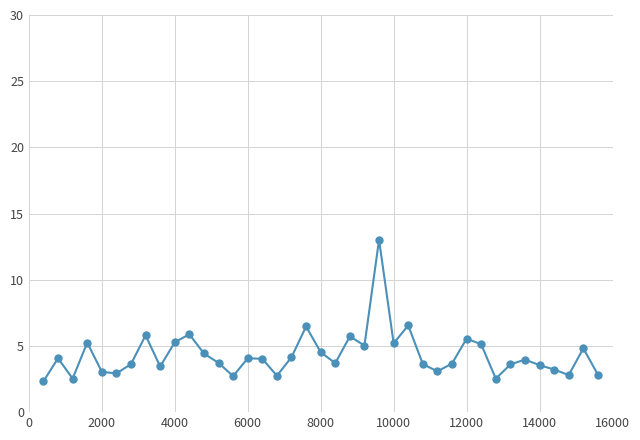

What is the smallest value displayed?

2.3